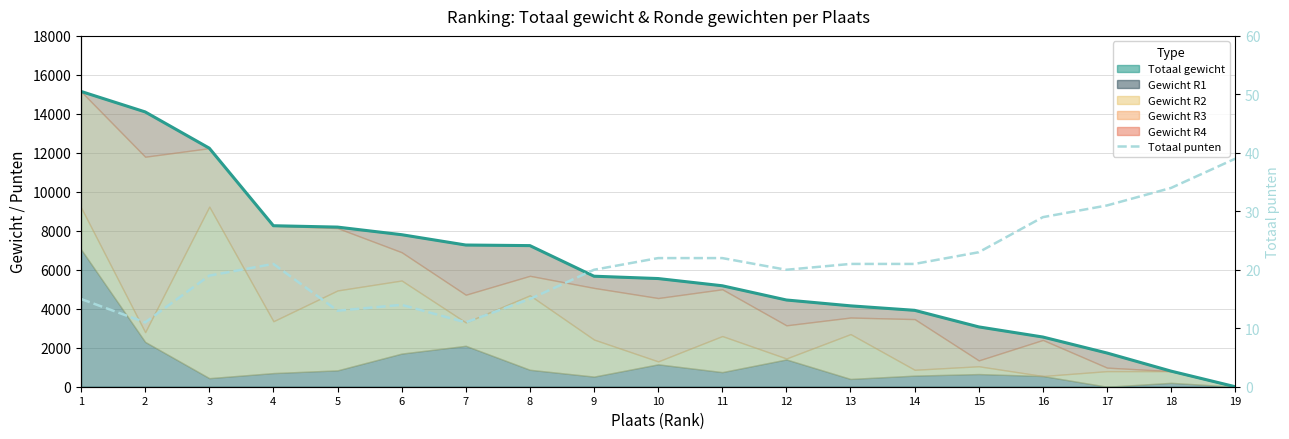

At which category is the sum across all series the highest?

1